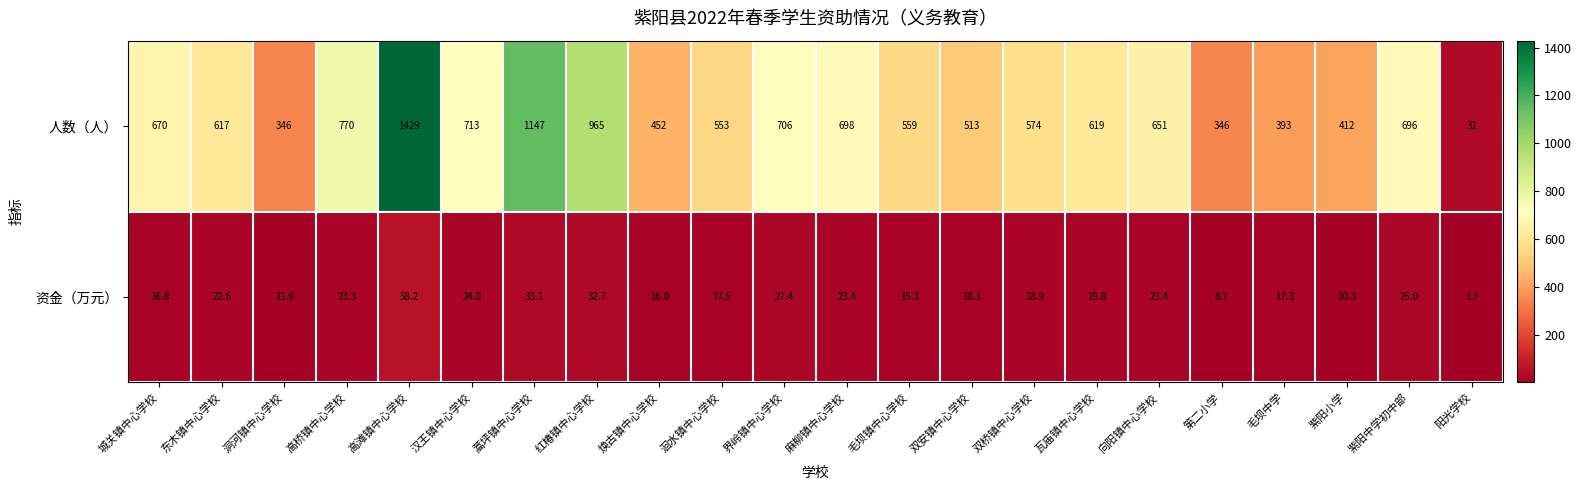

What is the spread (max minus min) of values at 洞河镇中心学校?

334.4